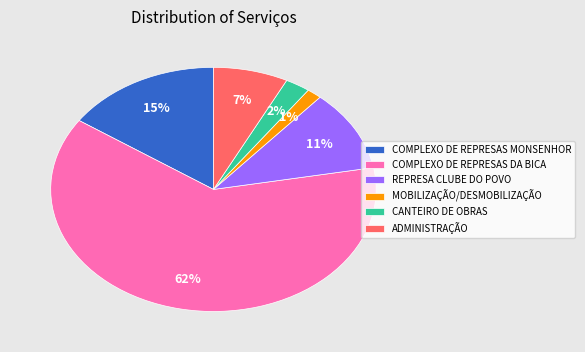

To the nearest percent, what portion does MOBILIZAÇÃO/DESMOBILIZAÇÃO represent?

1%